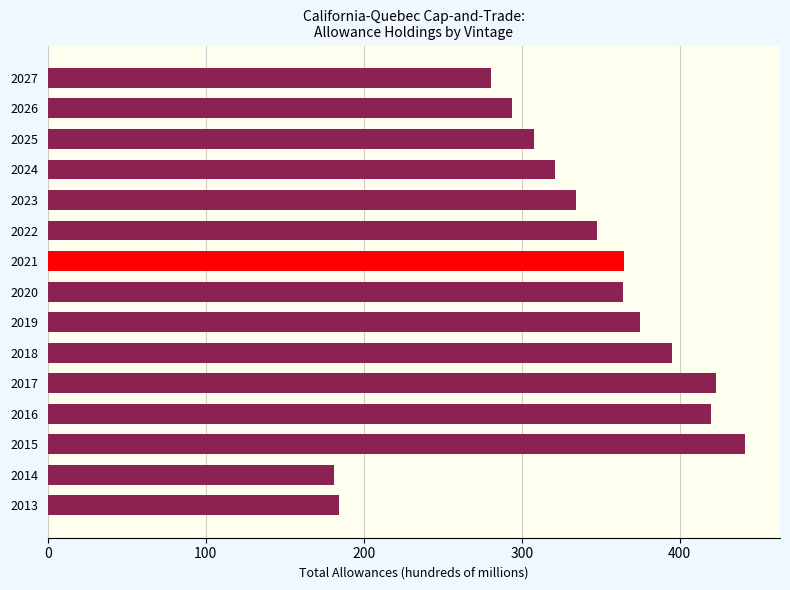

How many values are below 347?

7